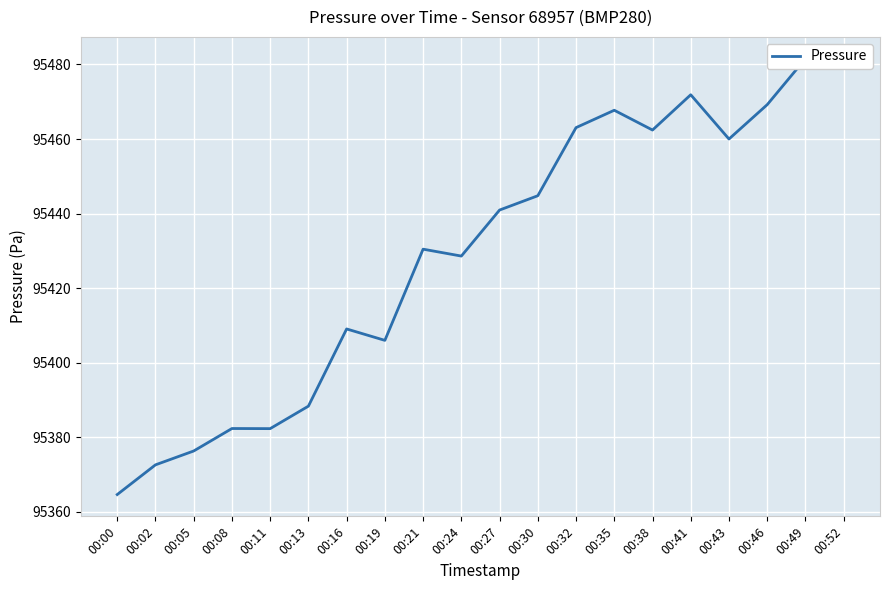

What is the difference between the values at 00:46 and 00:43?

9.2